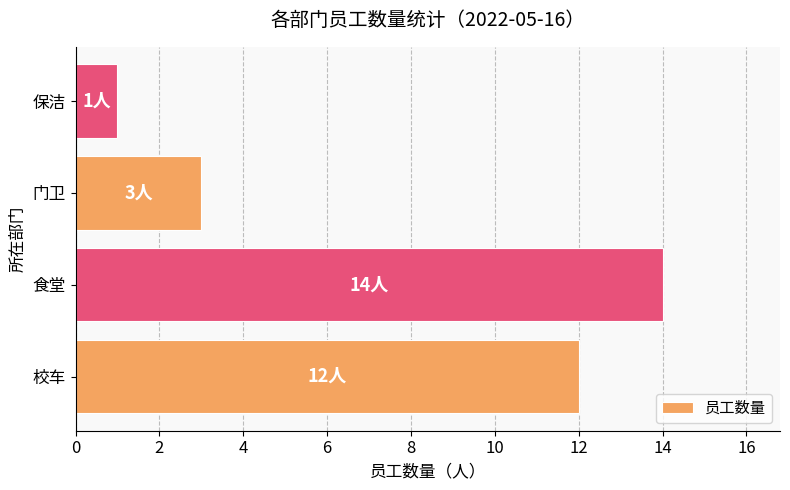

Does the chart contain any negative values?

No